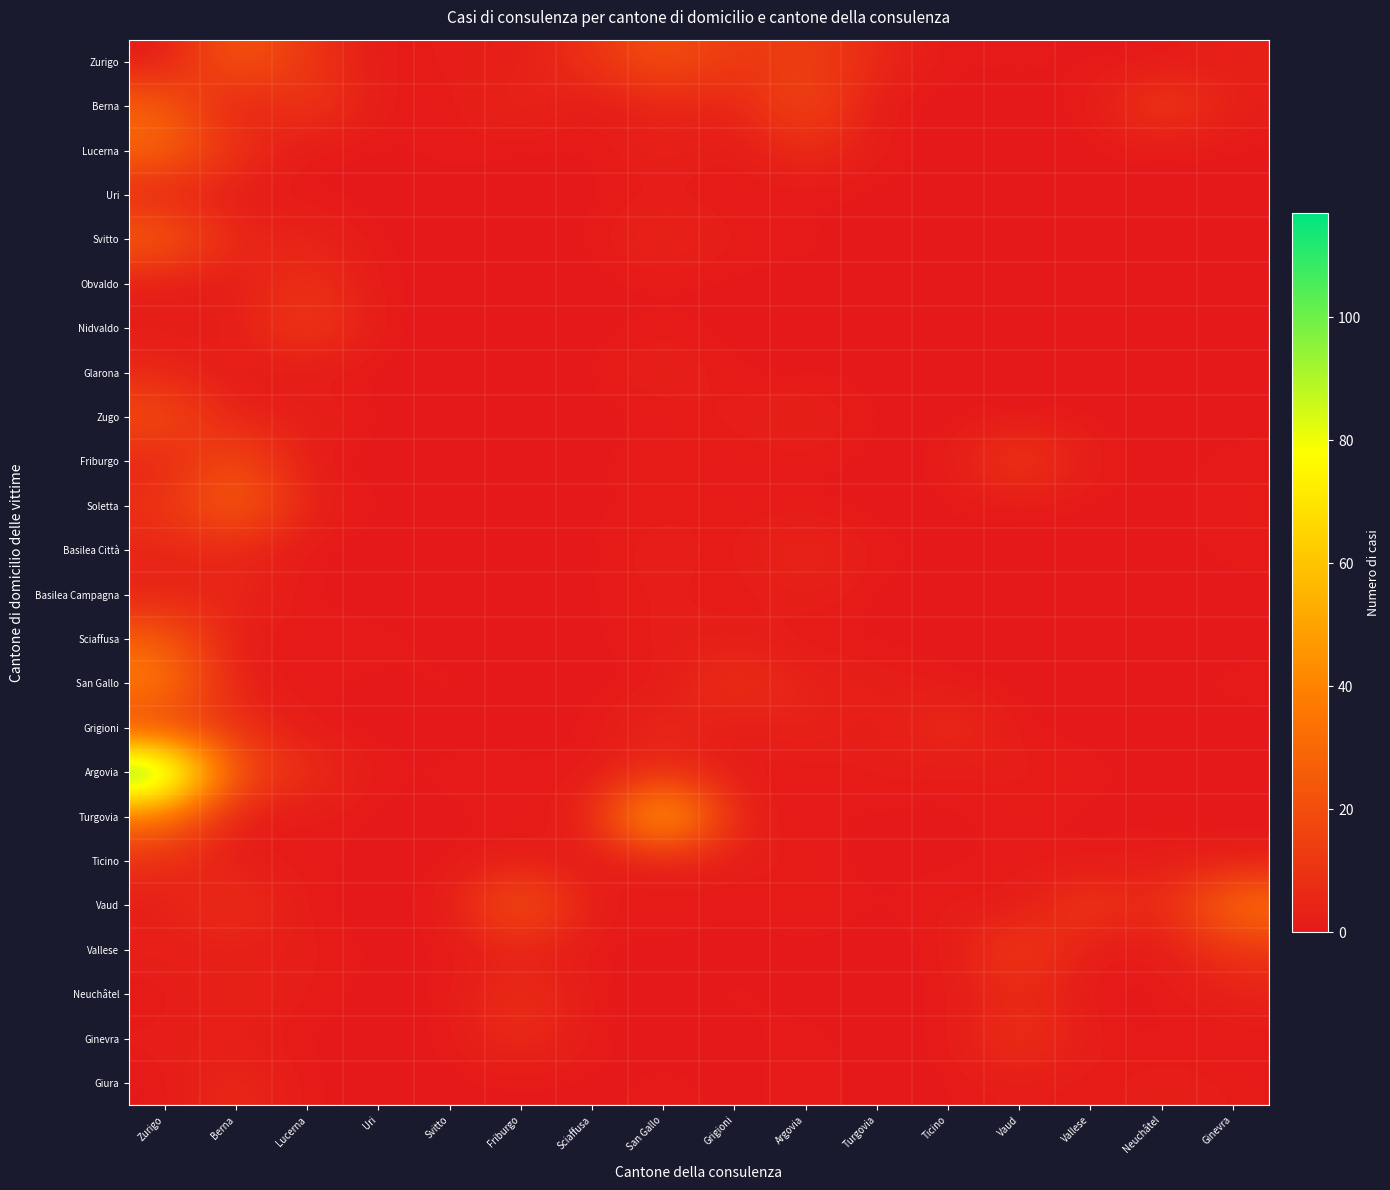

Rank the series by their maximum value, from lowest to highest.

Uri, Glarona, Basilea Campagna, Basilea Città, Giura, Ticino, Obvaldo, Neuchâtel, Ginevra, Nidvaldo, Grigioni, Vallese, Zugo, Friburgo, Zurigo, Sciaffusa, Berna, Svitto, Lucerna, Soletta, Vaud, San Gallo, Turgovia, Argovia